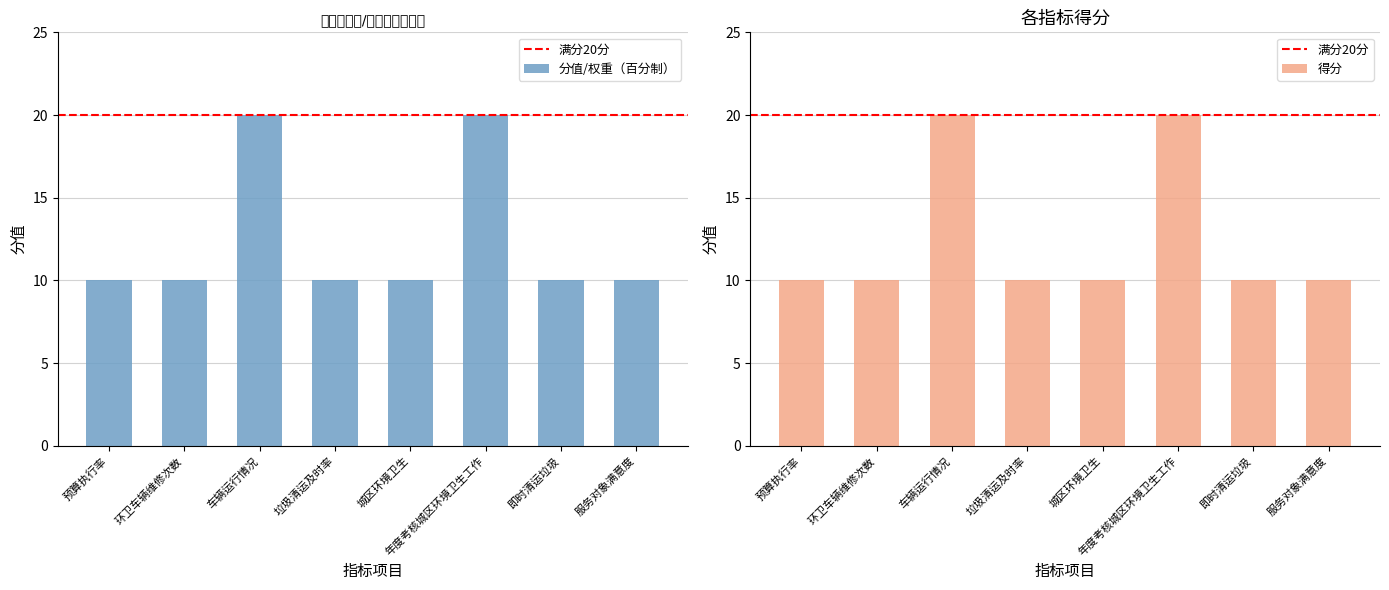

Which series has the widest spread of values?

分值/权重（百分制）